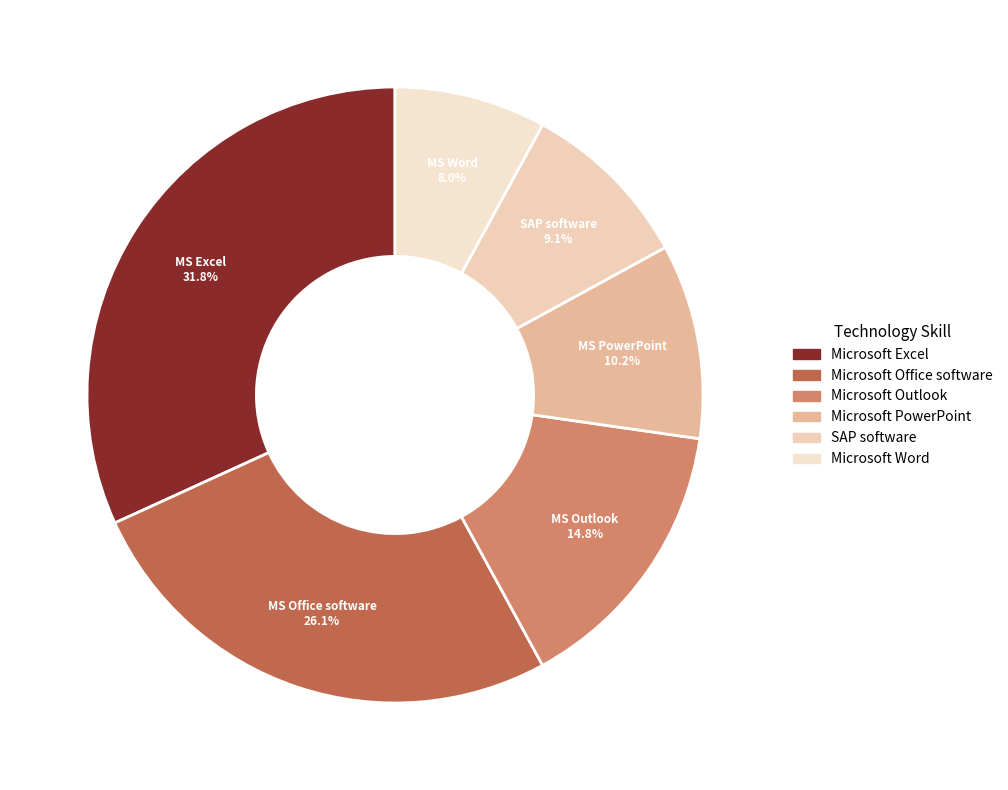

The Microsoft Word slice represents 14% of the pie. True or false?

False